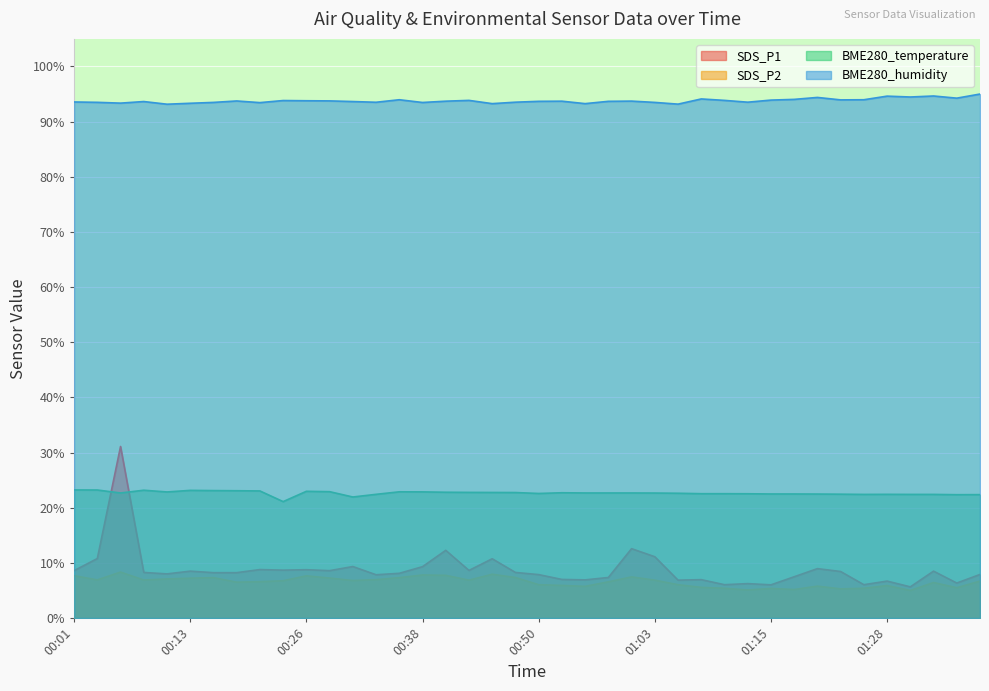

True or false: SDS_P2 and BME280_humidity cross at least once.

False